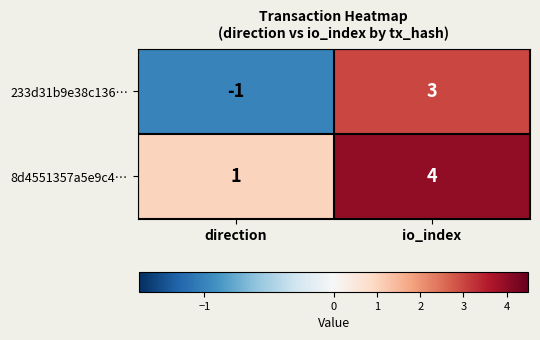

Which series has the largest range (max minus min)?

233d31b9e38c136…